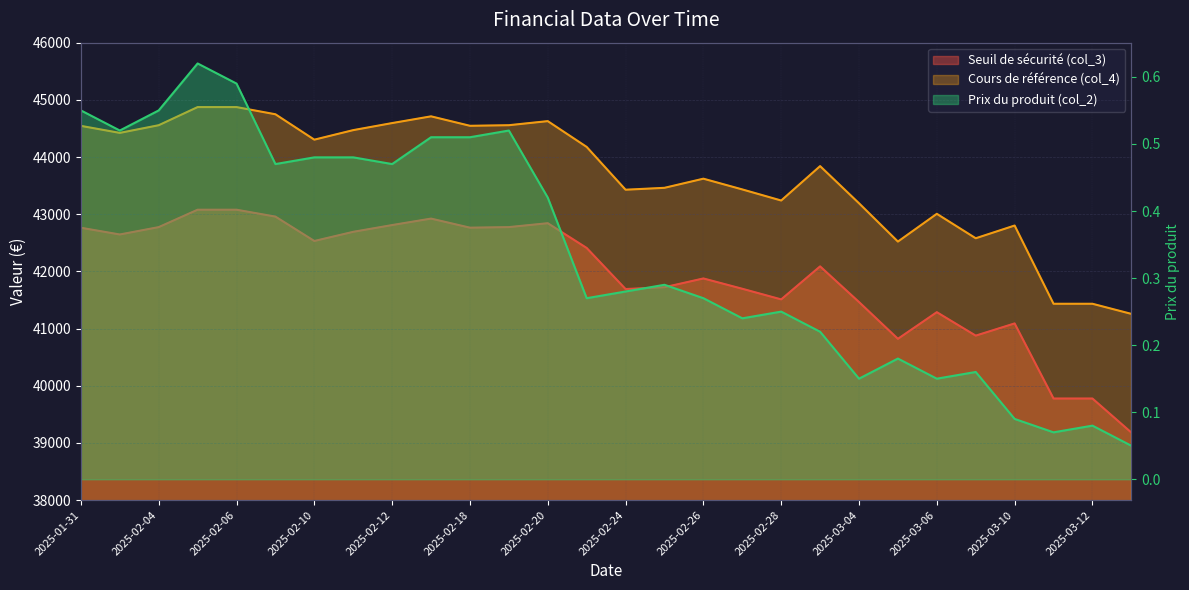

What is the total value across all series at 2025-02-03?

87067.5